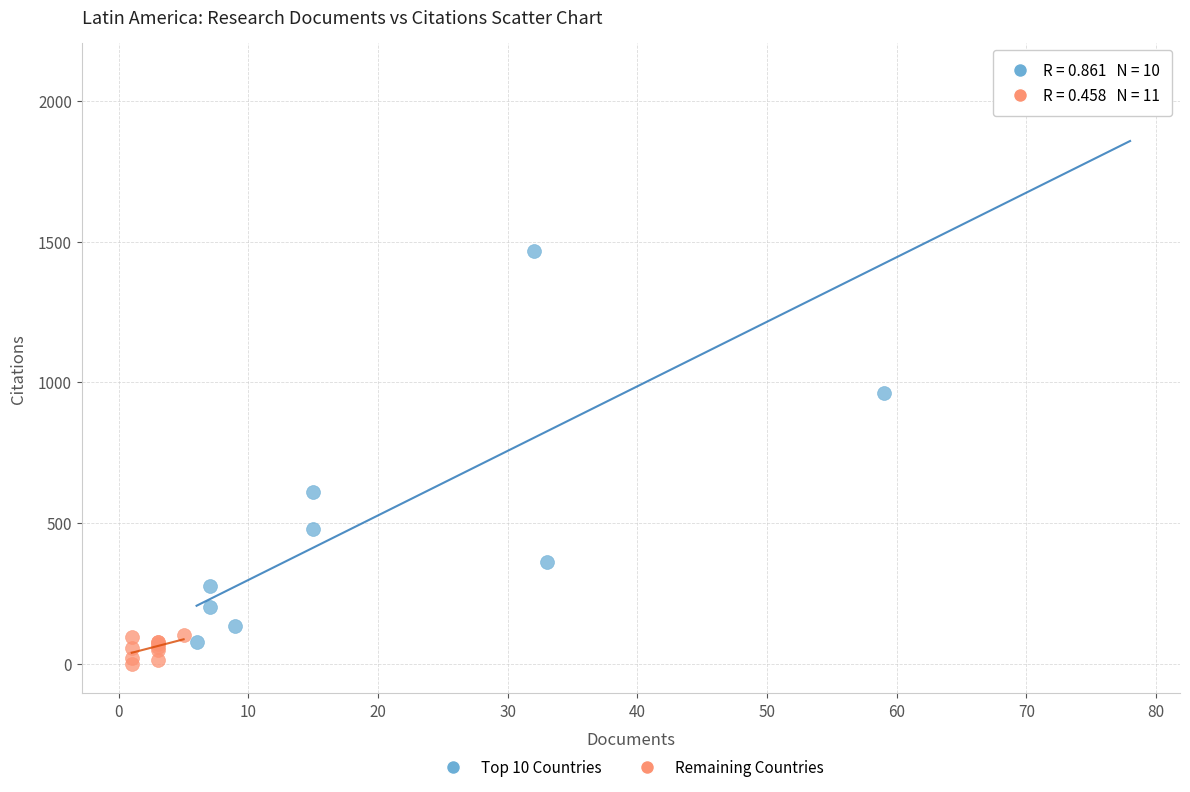

Which series reaches the minimum Y coordinate?

Remaining Countries